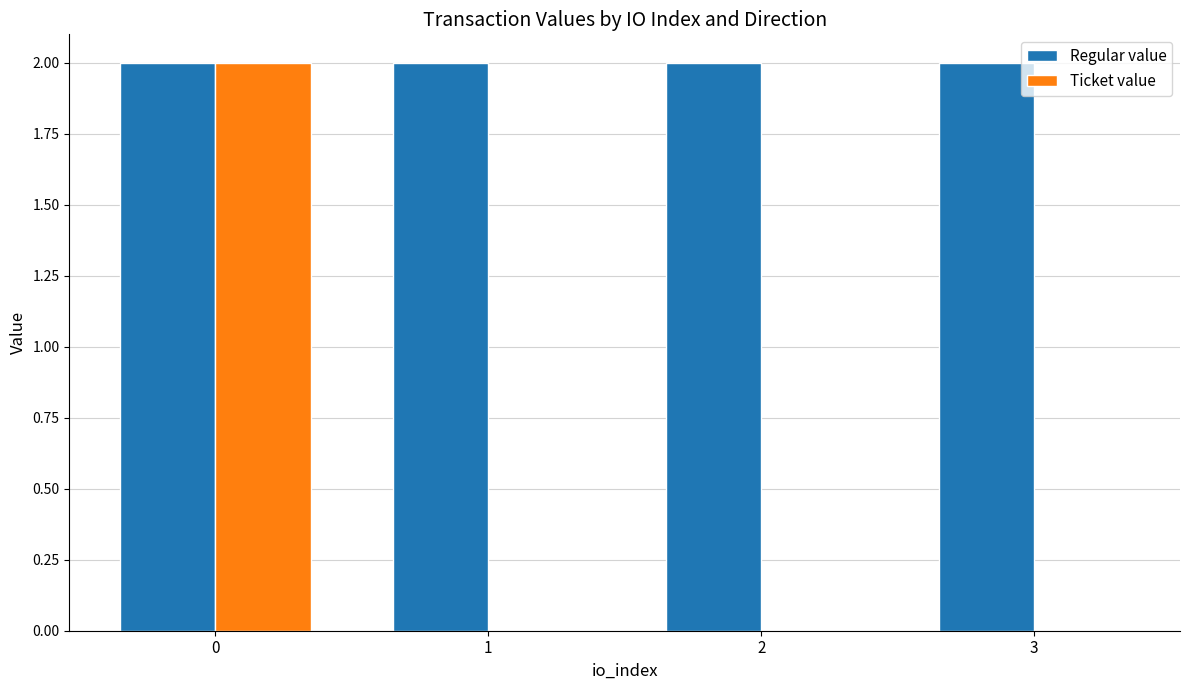

What is the greatest value displayed?

2.0